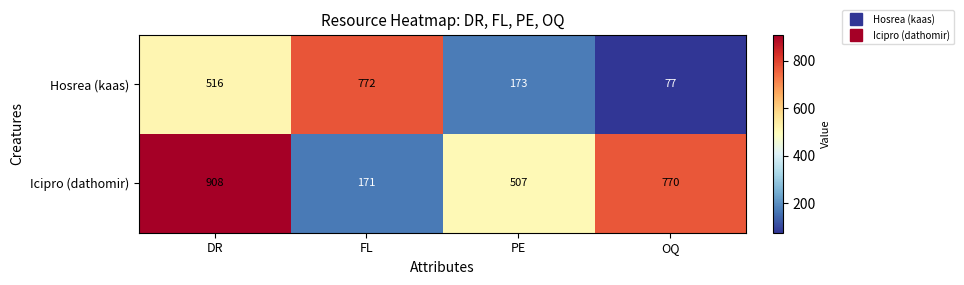

At which label is Hosrea (kaas) closest to 424?

DR